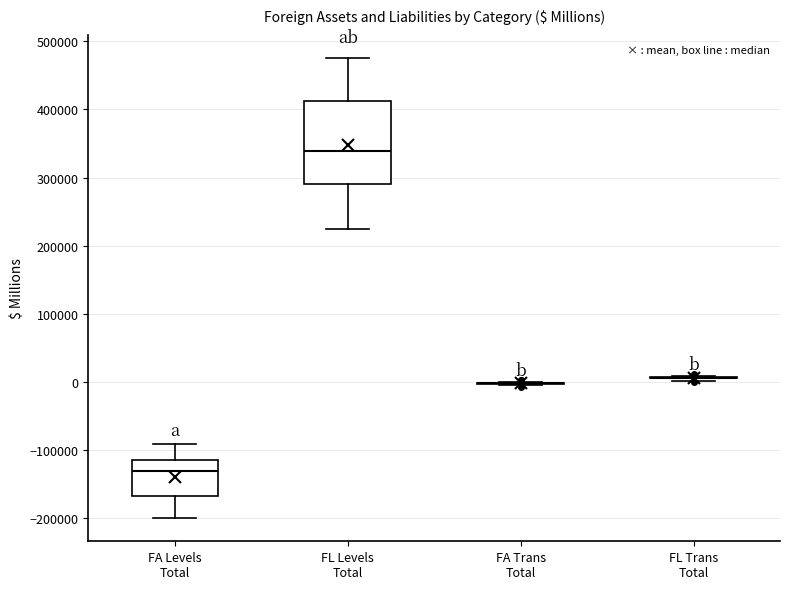

Reading left to right, transcribe this box plot: for each box, give where its median line is, the range the box spans, and where its two whiskers end, as read against the y-axis. The values are not printed on the chart, so give them approximately, as read against the axis.

FA Levels Total: median -130000, box -170000 to -110000, whiskers -200000 to -90000
FL Levels Total: median 340000, box 290000 to 410000, whiskers 220000 to 480000
FA Trans Total: box collapsed to a line at 0, whiskers 0 to 0
FL Trans Total: box collapsed to a line at 10000, whiskers 0 to 10000